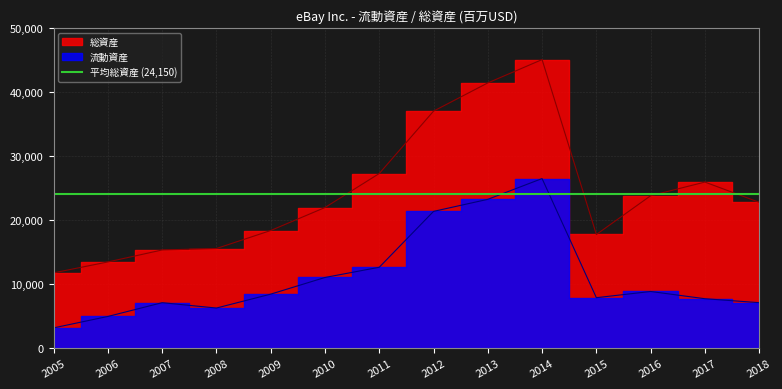

Which series changed the most between 2009 and 2013?

総資産